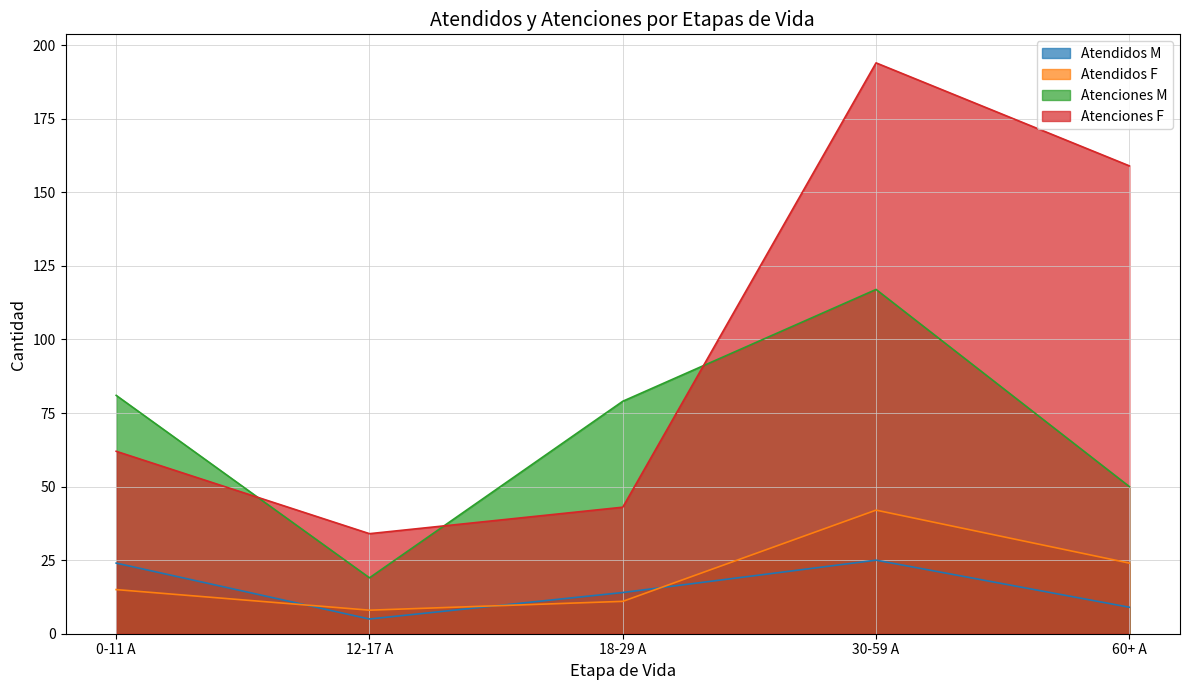

What value does the Atenciones M series have at 0-11 A?

81